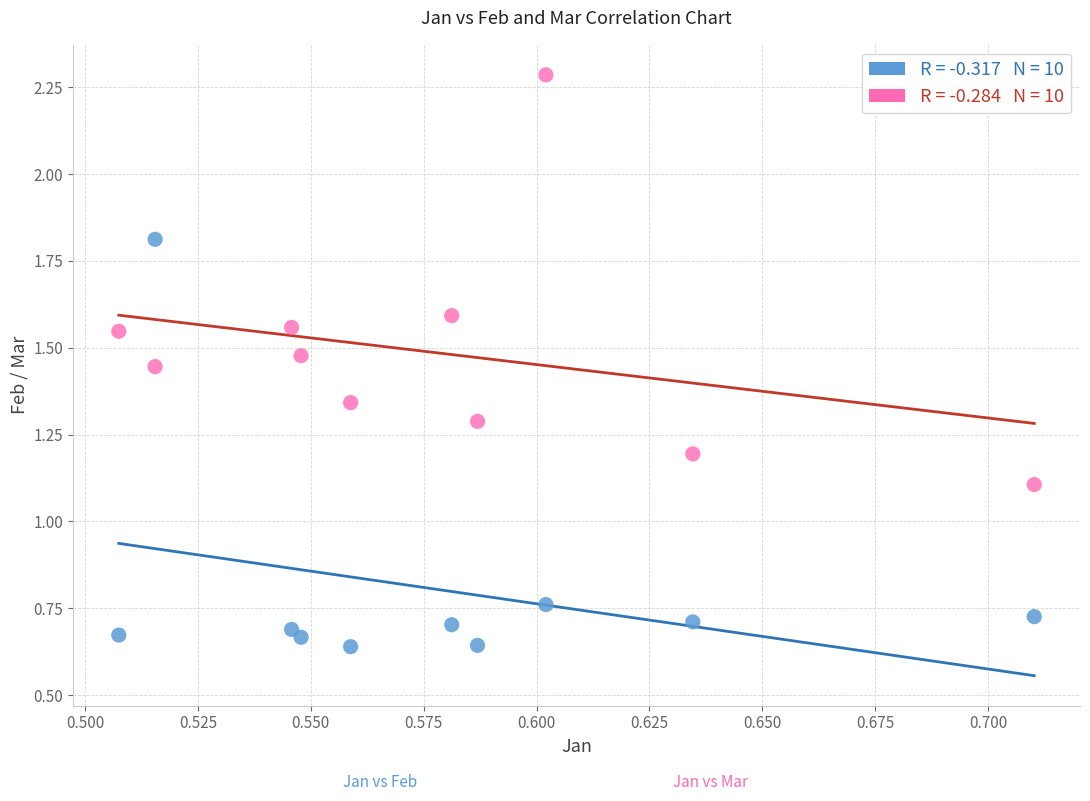

Across all series, what Y value is closest to 1?

1.1